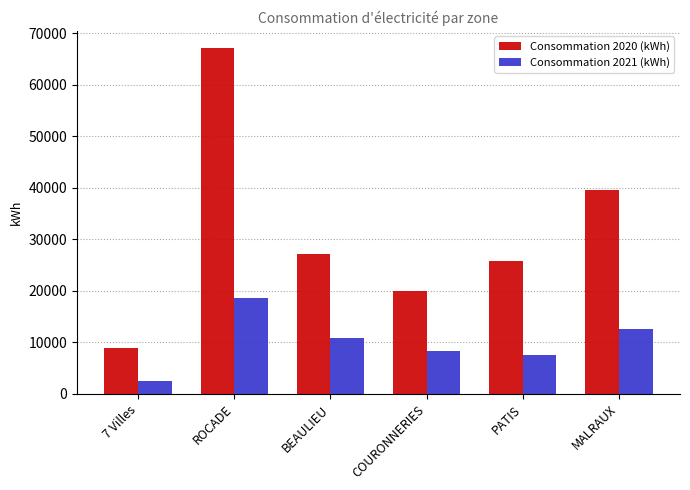

What is the sum of all Consommation 2020 (kWh) values?

188489.9